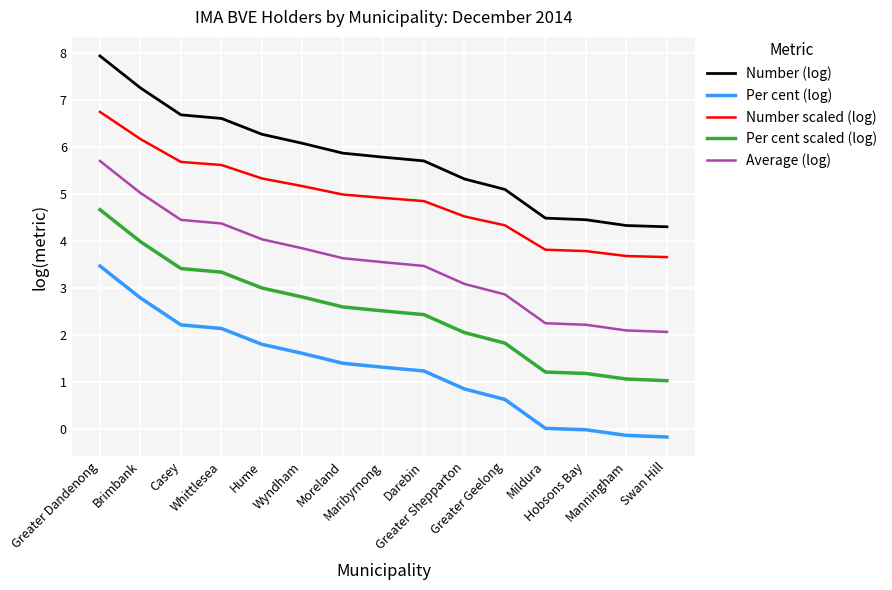

Is the value of Number scaled (log) at Hobsons Bay greater than the value of Per cent scaled (log) at Mildura?

Yes